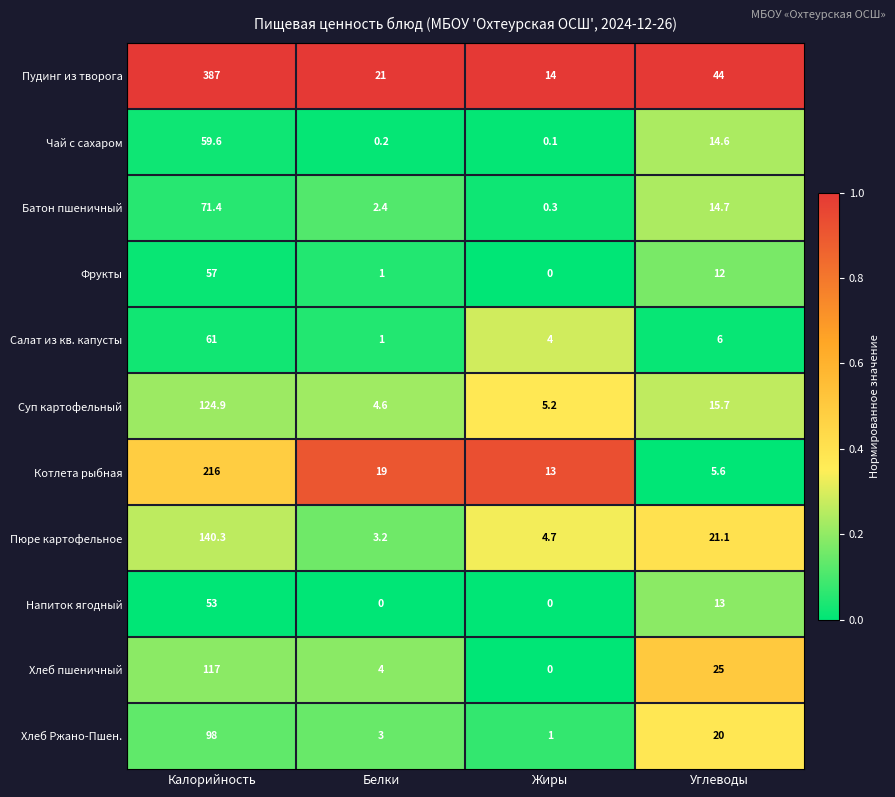

How many categories are shown in the chart?

4